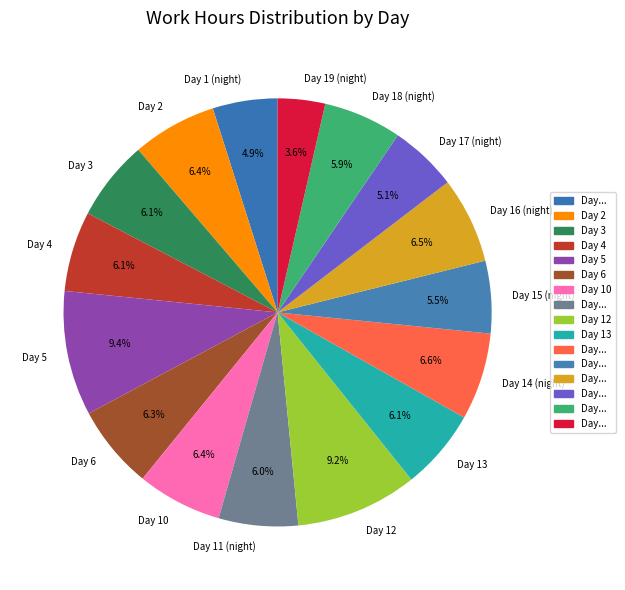

To the nearest percent, what portion does Day 19 (night) represent?

4%